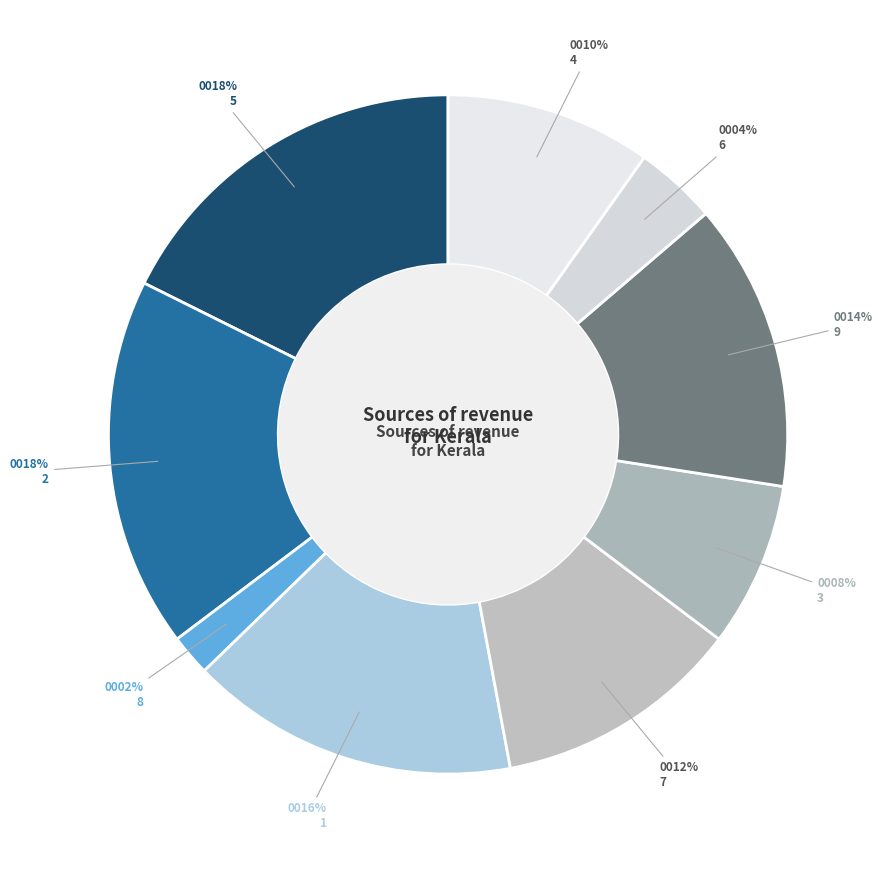

Does any single category account for the majority?

No